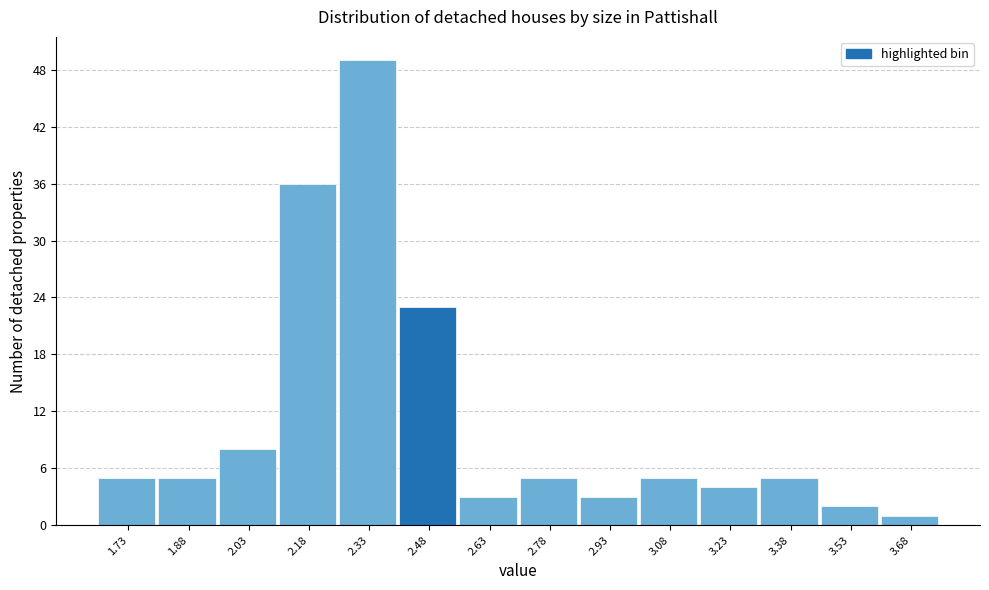

Reading right to left, what are all the values shown in this chart?

3.68=1	3.53=2	3.38=5	3.23=4	3.08=5	2.93=3	2.78=5	2.63=3	2.48=23	2.33=49	2.18=36	2.03=8	1.88=5	1.73=5